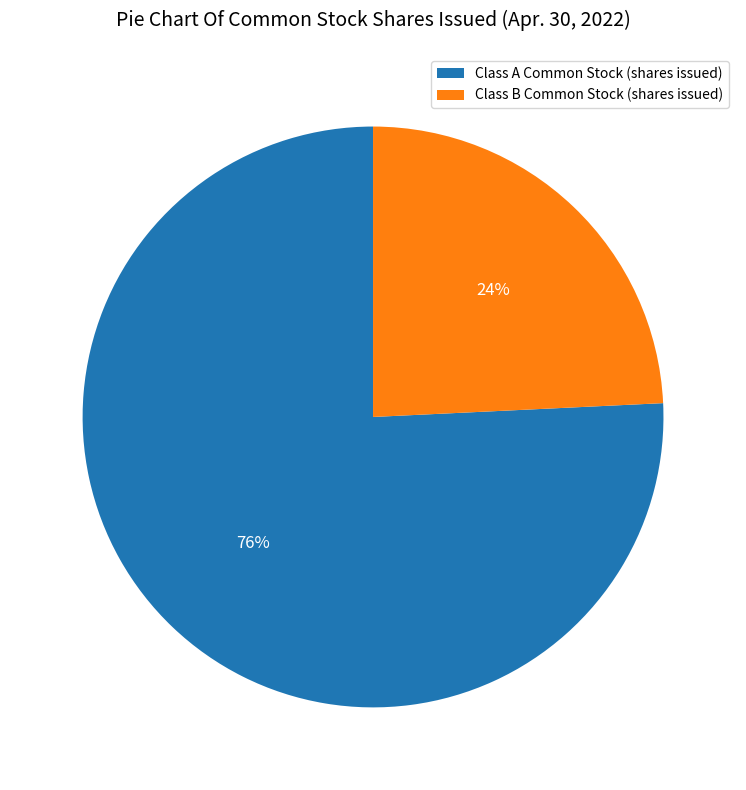

Is the sum of Class B Common Stock (shares issued) and Class A Common Stock (shares issued) greater than half?

Yes